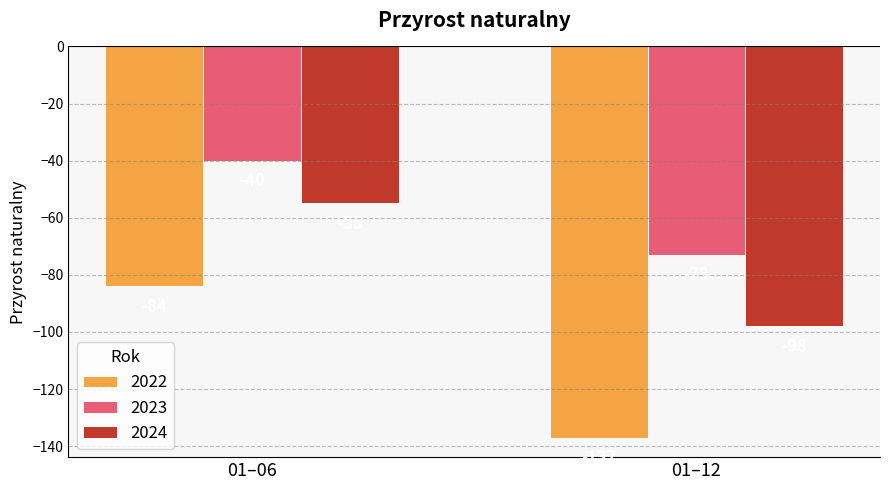

How many data points in 2023 are less than -40?

1